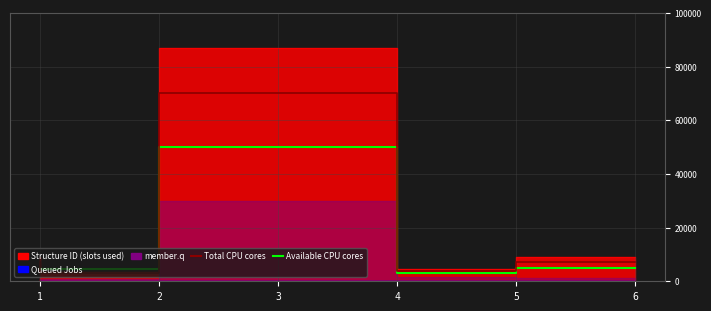

Where is Total CPU cores nearest to the value 36500?

1